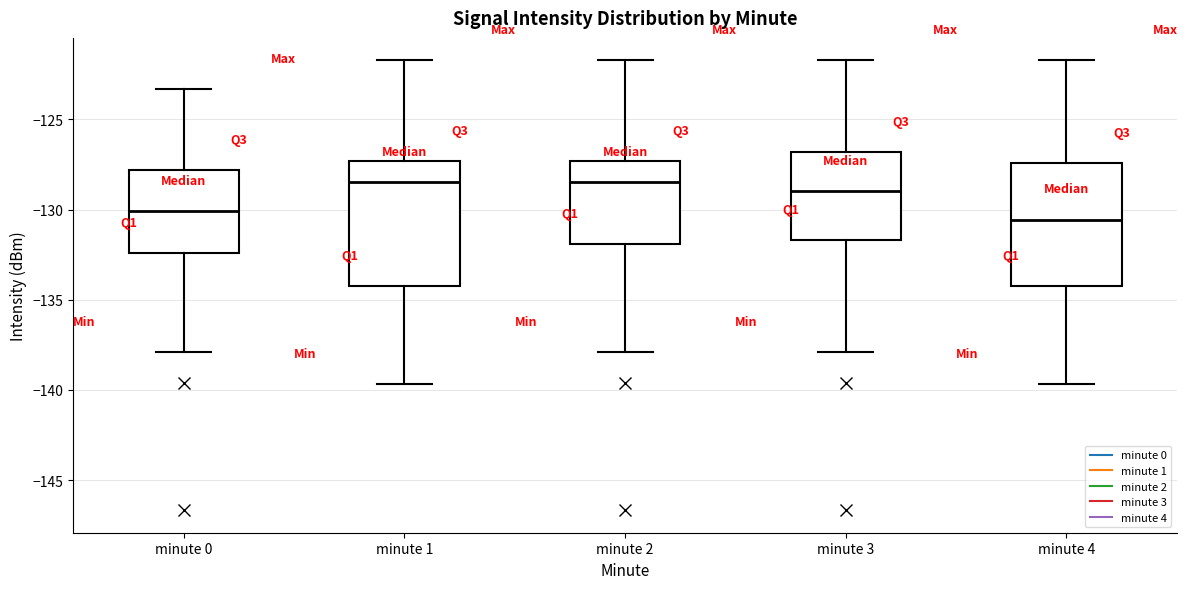

Reading left to right, read every box against the y-axis: the position of its median line, the range the box covers, and the ends of its whiskers. The values are not printed on the chart, so give them approximately, as read against the axis.

minute 0: median -130.0, box -132.5 to -128.0, whiskers -138.0 to -123.5
minute 1: median -128.5, box -134.0 to -127.5, whiskers -139.5 to -121.5
minute 2: median -128.5, box -132.0 to -127.5, whiskers -138.0 to -121.5
minute 3: median -129.0, box -131.5 to -127.0, whiskers -138.0 to -121.5
minute 4: median -130.5, box -134.0 to -127.5, whiskers -139.5 to -121.5